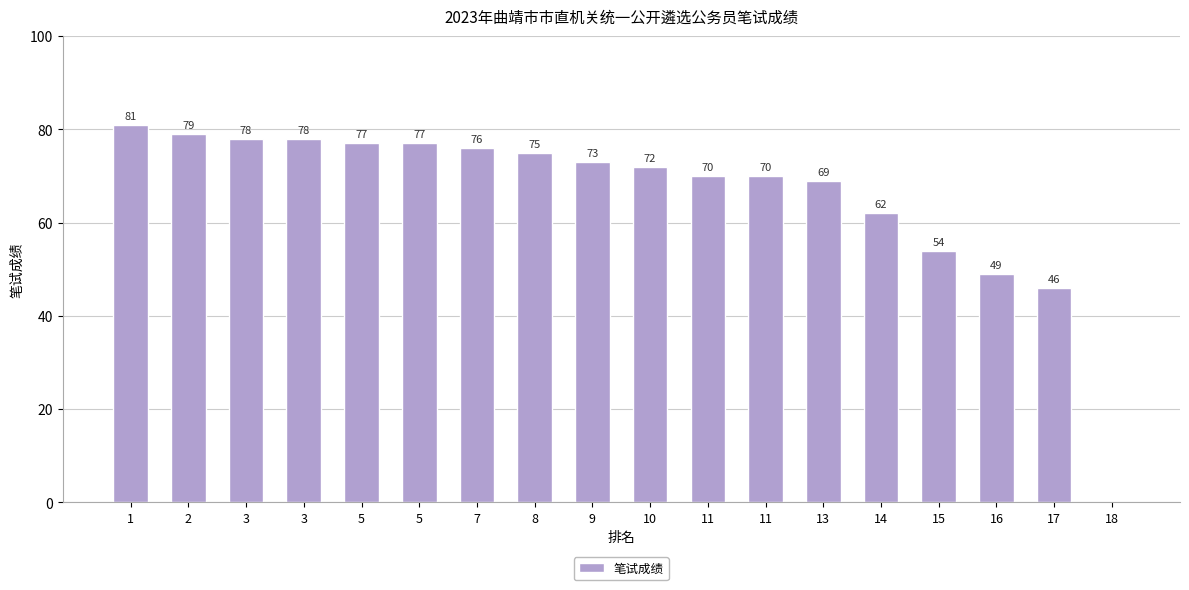

How many series are shown in this chart?

1